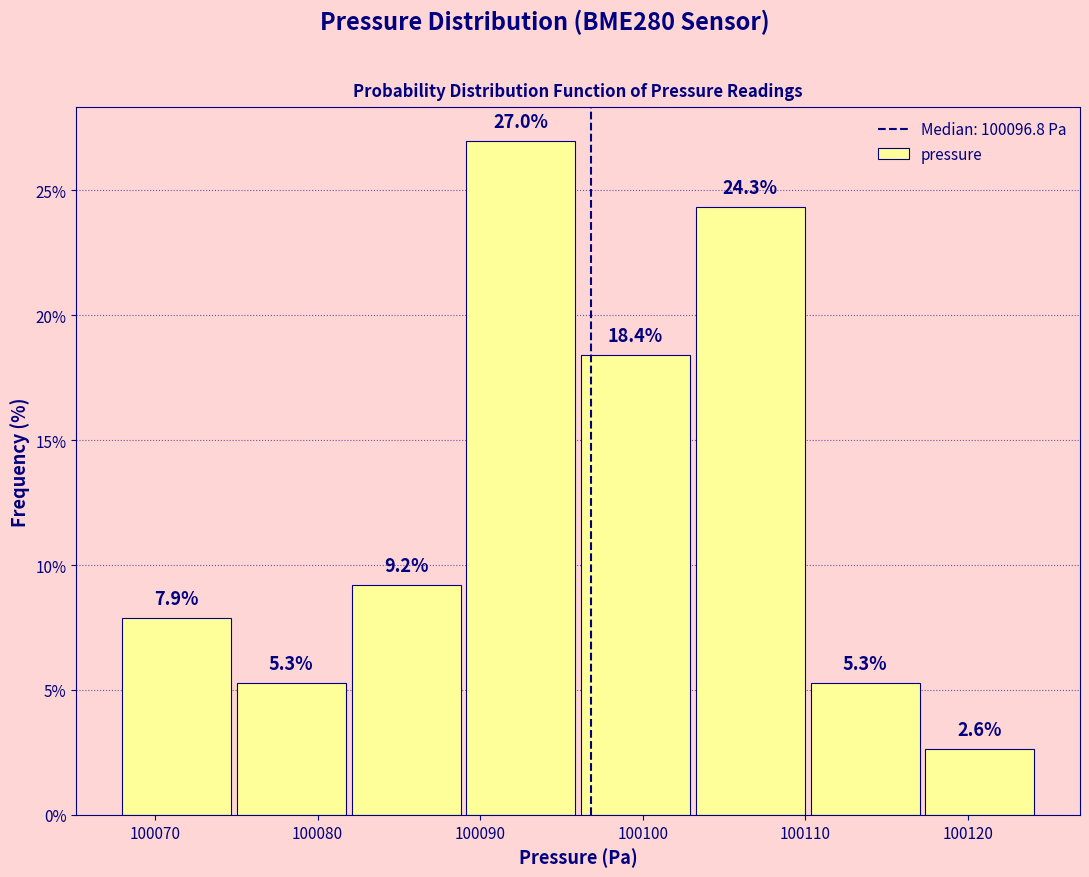

Reading left to right, transcribe this chart: for each bar, give the range it covers on the x-axis and its height. The bar edges are not printed on the chart, so give them approximately, as read against the axis.

100068 to 100075: 7.9
100075 to 100082: 5.3
100082 to 100089: 9.2
100089 to 100096: 27.0
100096 to 100103: 18.4
100103 to 100110: 24.3
100110 to 100117: 5.3
100117 to 100124: 2.6